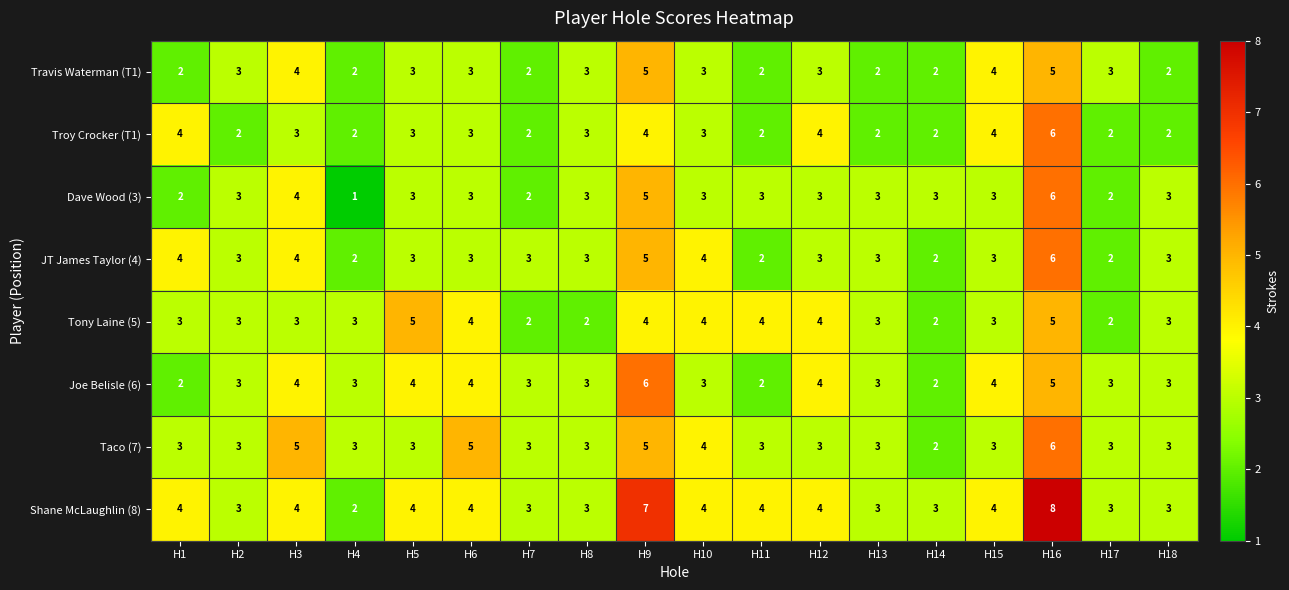

What is the sum of the Travis Waterman (T1) values at H5 and H2?

6